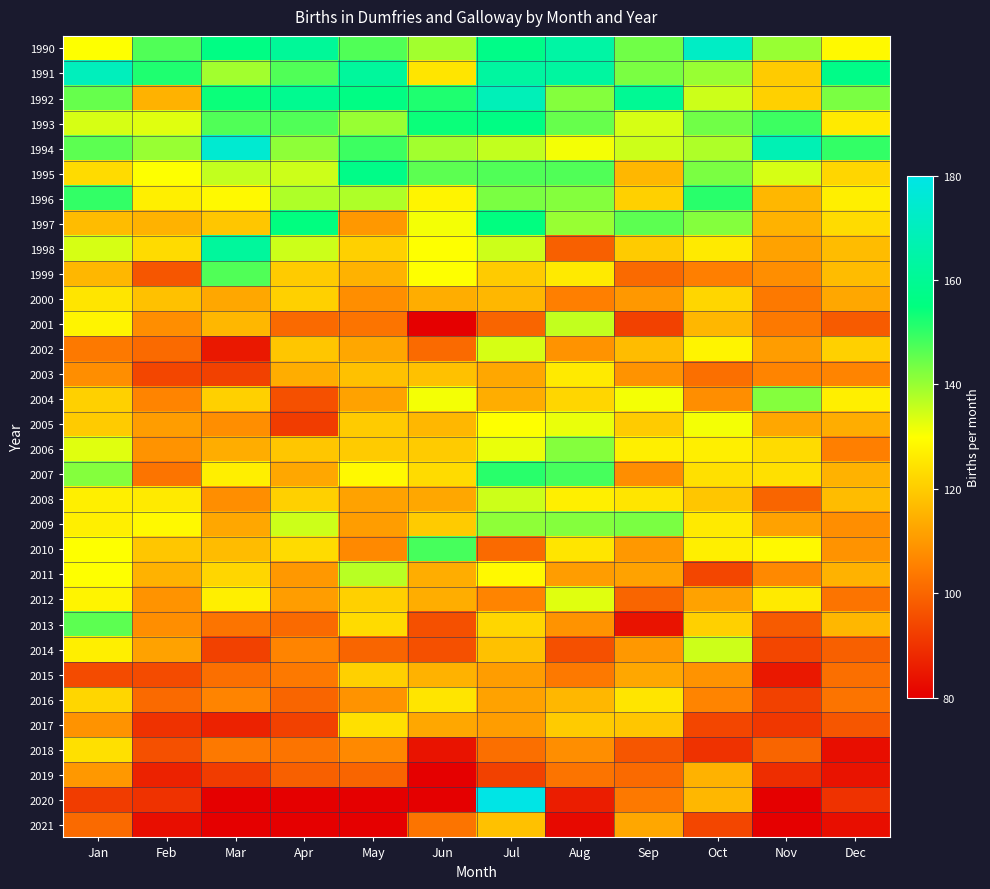

List the series in order of their peak value, lowest first.

2019, 2021, 2015, 2017, 2018, 2000, 2016, 2003, 2005, 2012, 2002, 2008, 2014, 2001, 2011, 2004, 2006, 2009, 2013, 1999, 2010, 1996, 2007, 1997, 1993, 1995, 1998, 1992, 1991, 1990, 1994, 2020